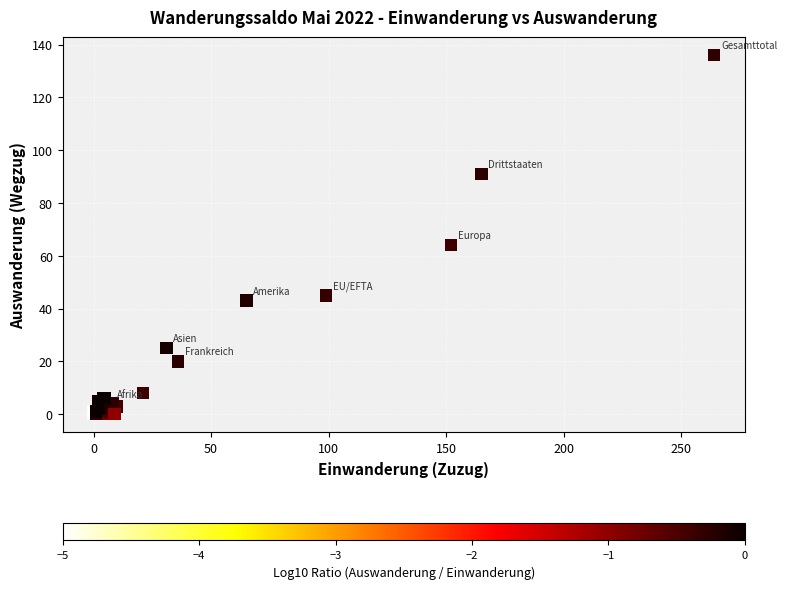

What Y value in the scatter plot is closest to 68?

64